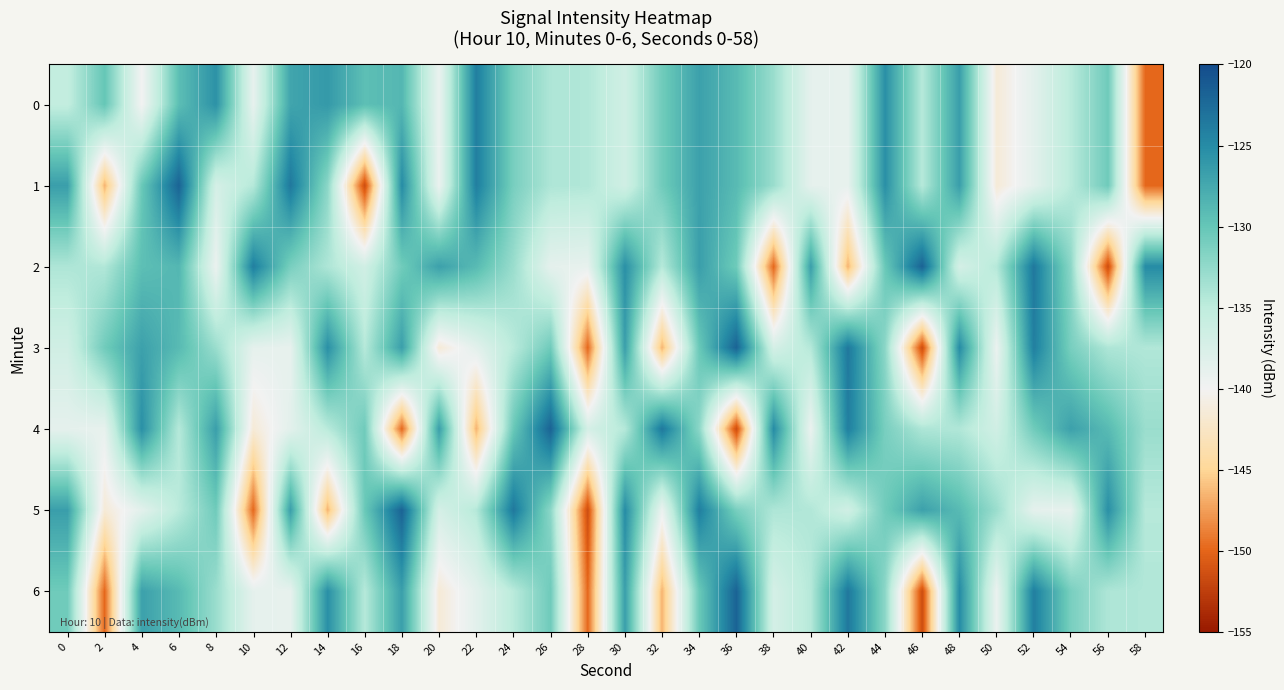

Which category has the highest value across all series?

6